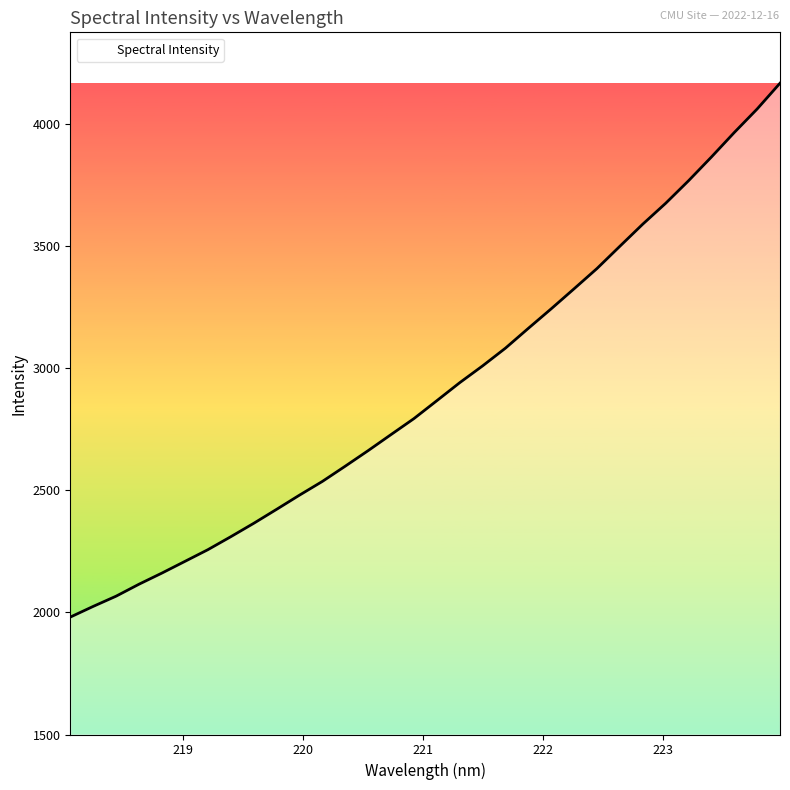

What is the difference between the maximum and minimum values?

2187.1